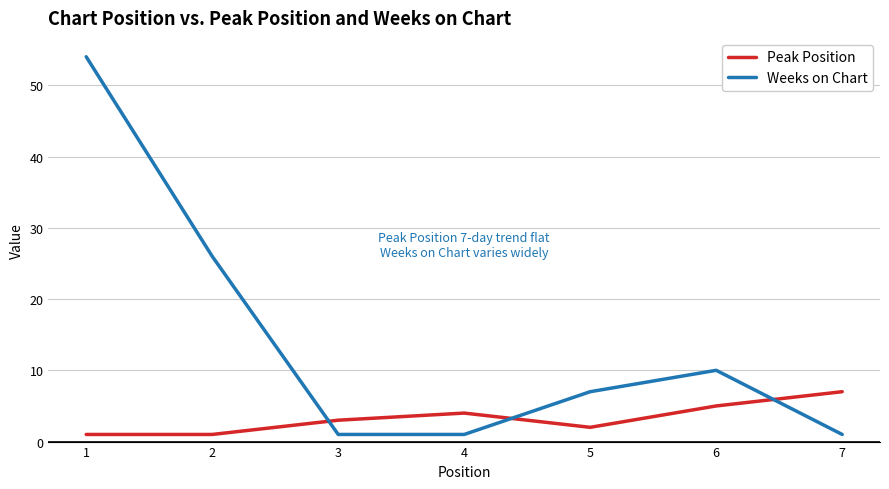

Is the value of Weeks on Chart at 6 greater than the value of Peak Position at 7?

Yes